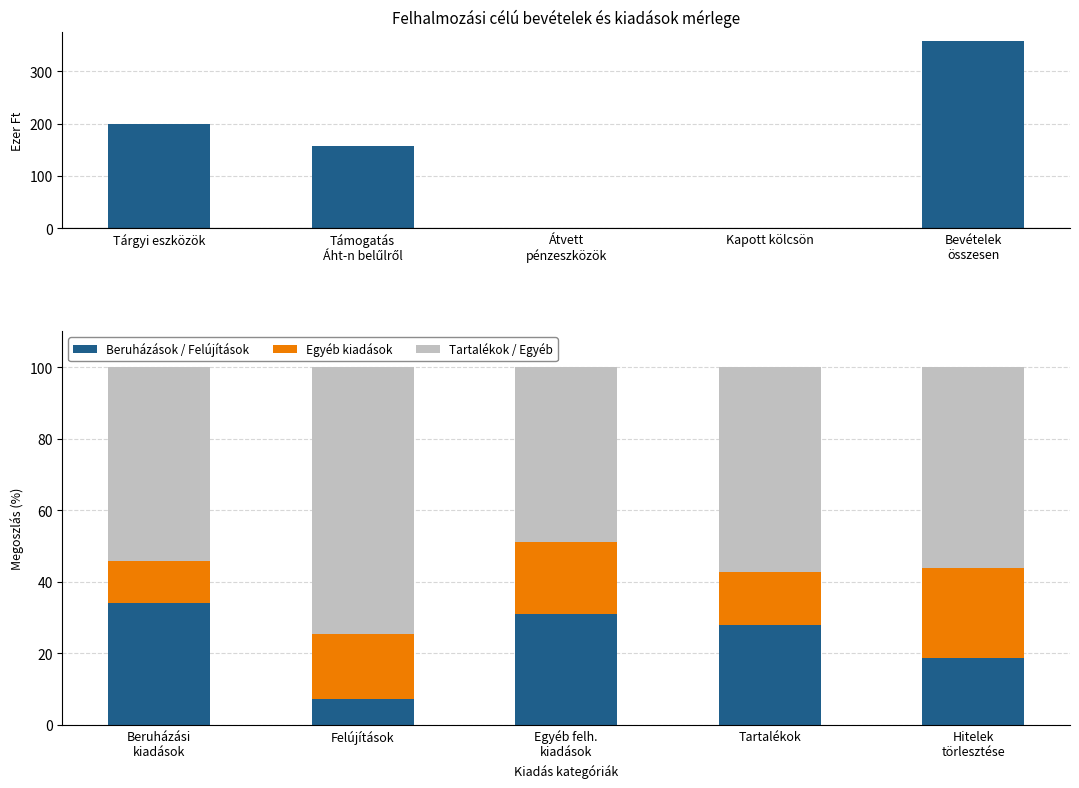

Is it true that Beruházások / Felújítások equals 7.3 at Felújítások?

True